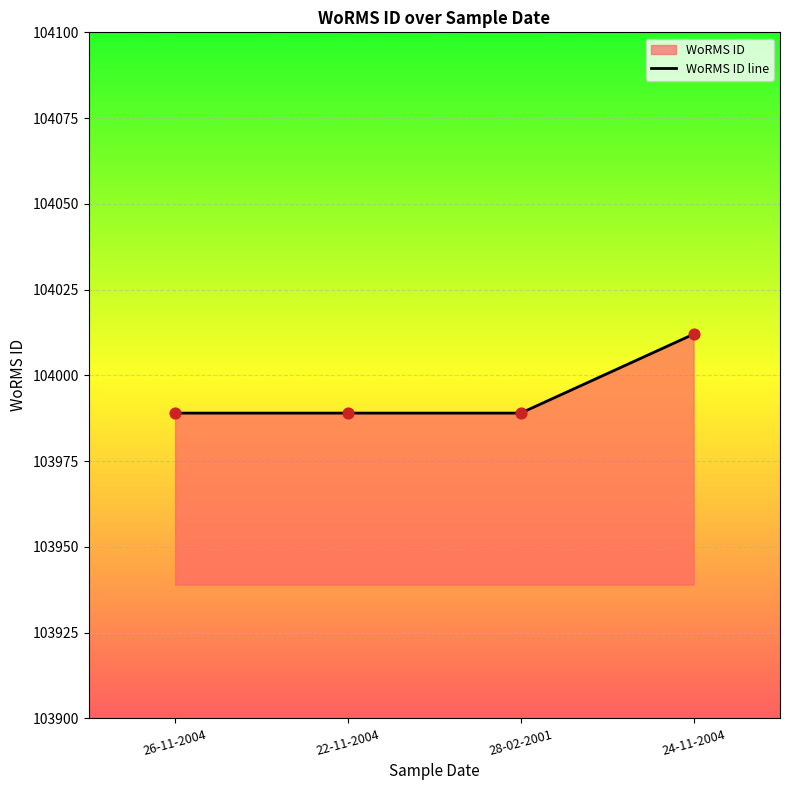

Between 22-11-2004 and 28-02-2001, which is larger?

22-11-2004